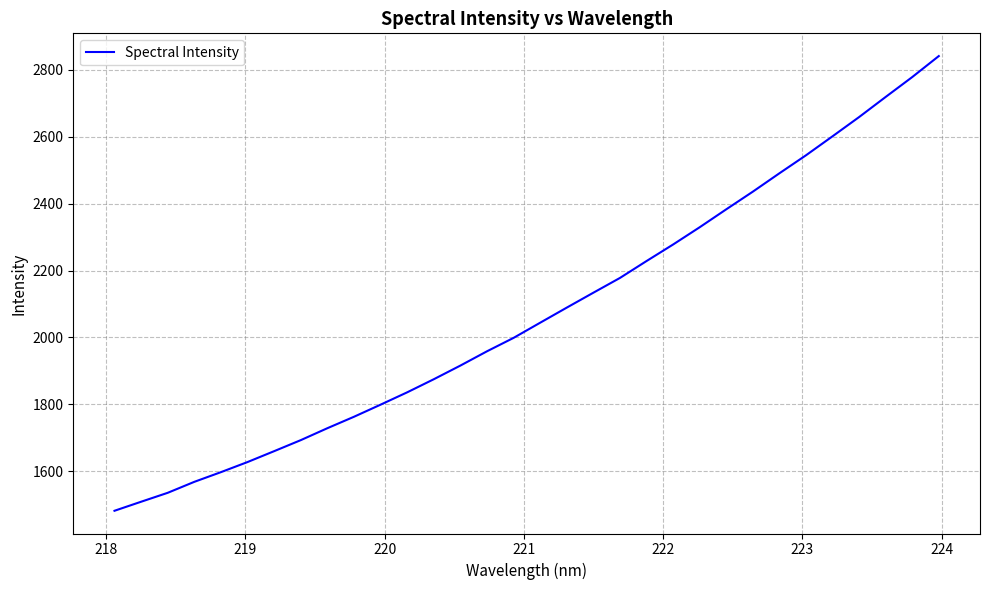

What is the difference between the maximum and minimum values?

1359.4